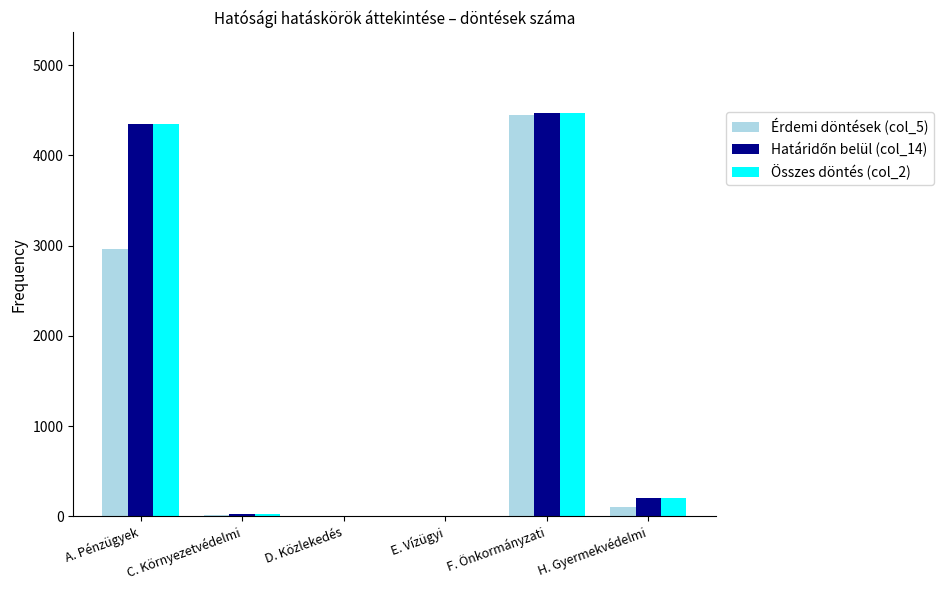

What is the maximum value shown in the chart?

4468